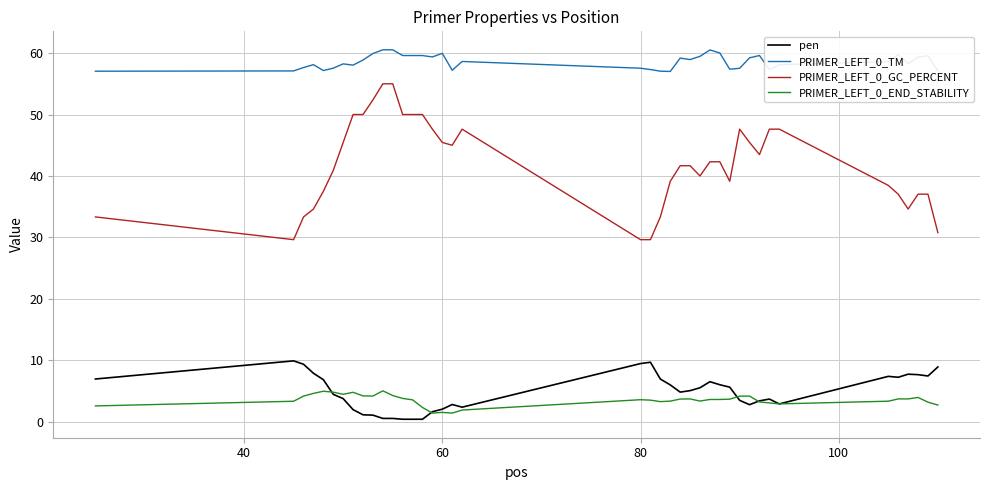

At how many categories does at least one series exceed 1?

40